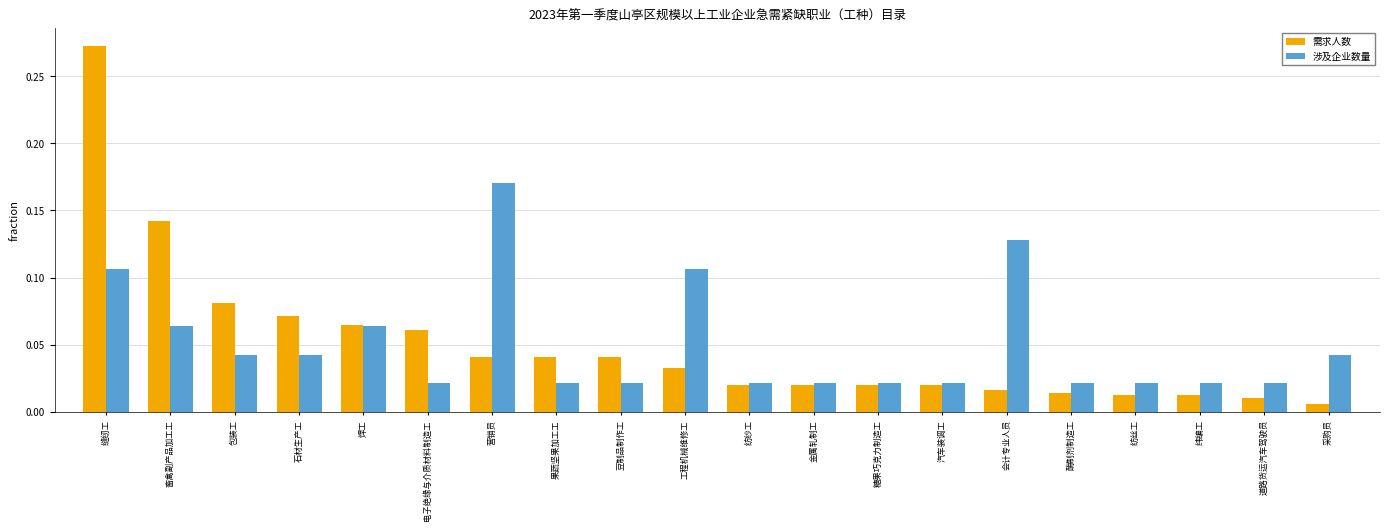

Is the value of 需求人数 at 石材生产工 greater than the value of 涉及企业数量 at 工程机械维修工?

No